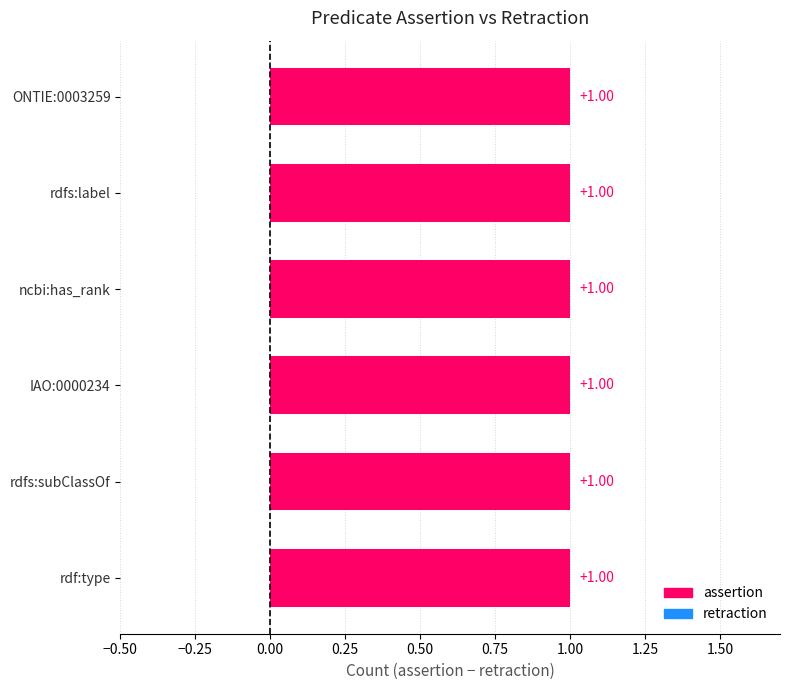

Is the value of assertion at ncbi:has_rank greater than the value of retraction at IAO:0000234?

Yes